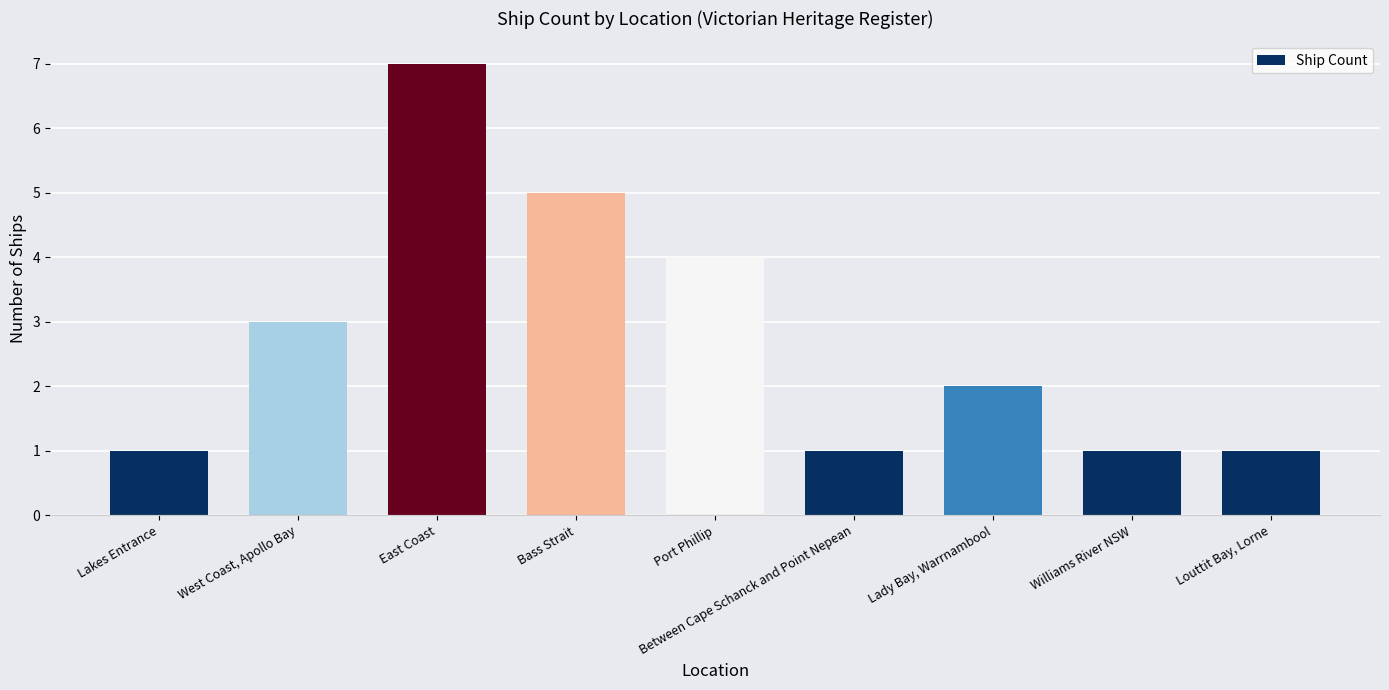

What is the sum of the values at East Coast and Between Cape Schanck and Point Nepean?

8